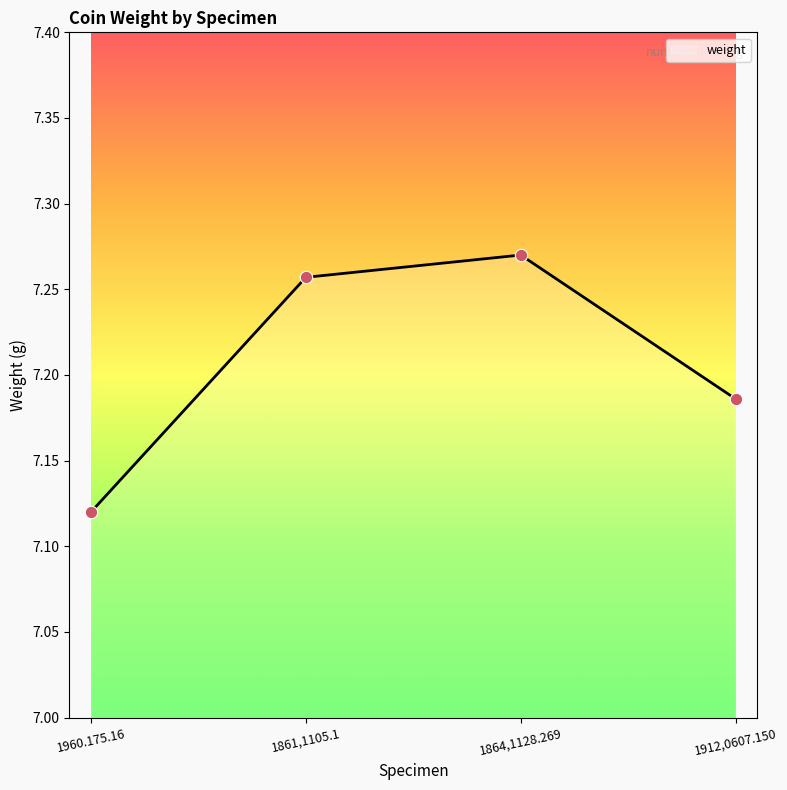

What is the ratio of the value at 1960.175.16 to the value at 1912,0607.150?

1.0